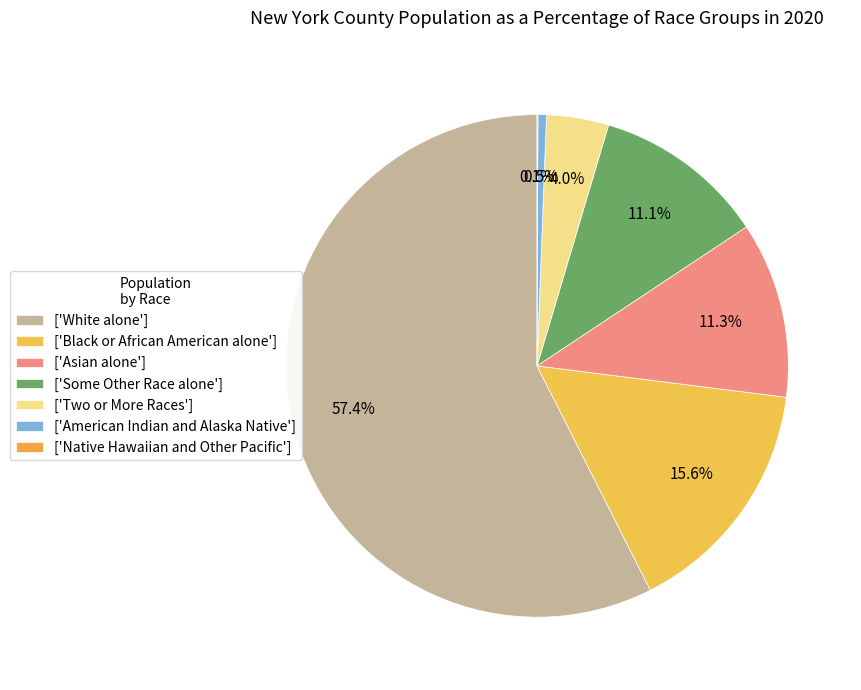

How many segments does this pie chart have?

7